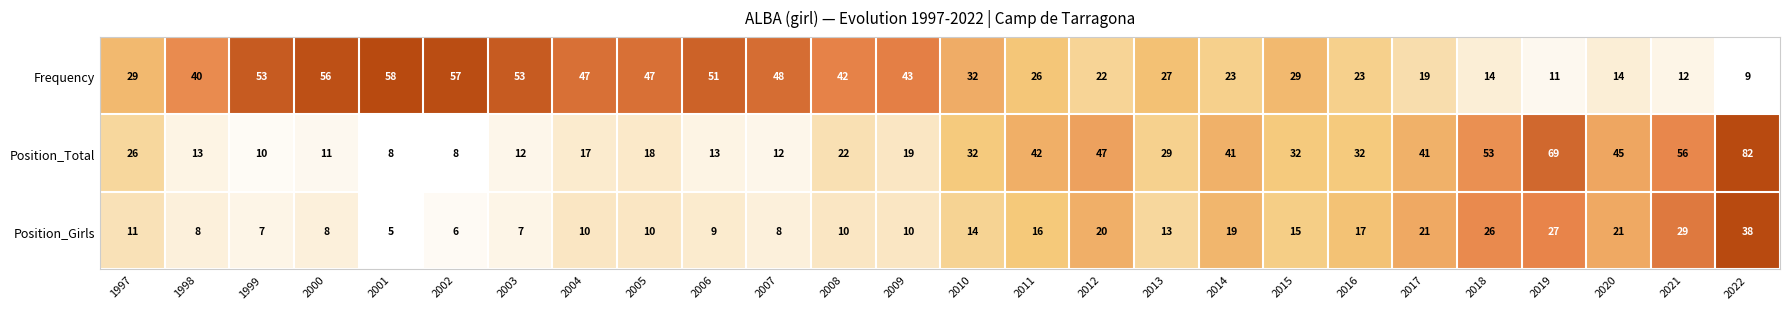

What is the difference between the Position_Total values at 2019 and 2014?

28